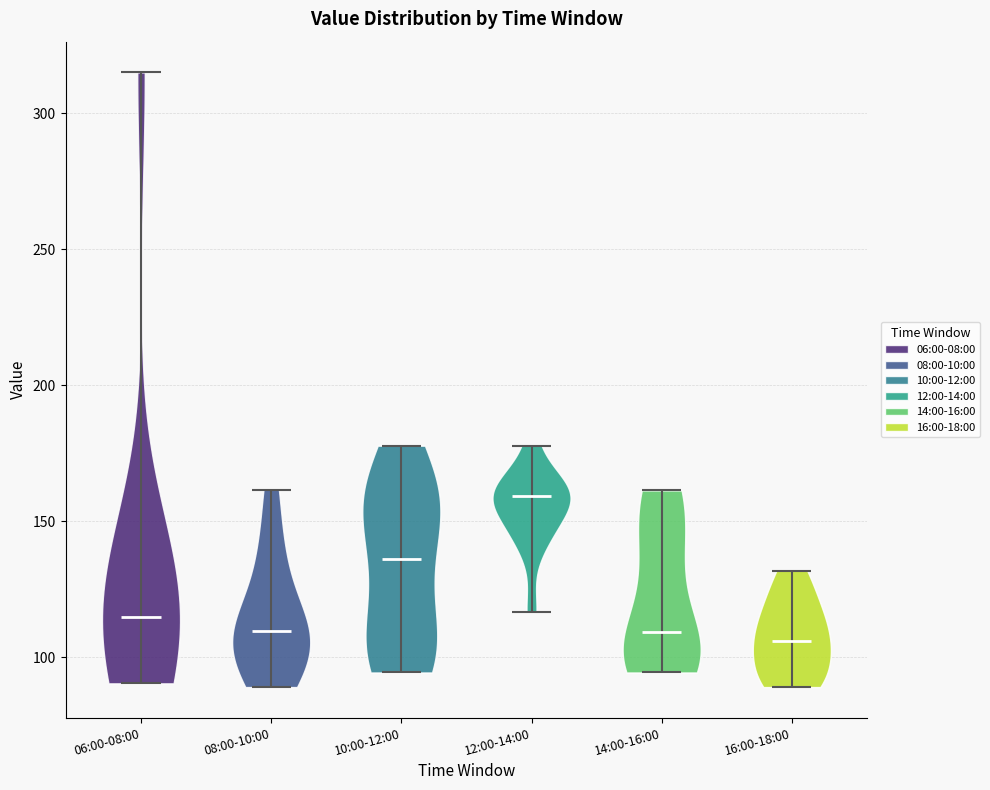

Which violin has the highest median line?

12:00-14:00